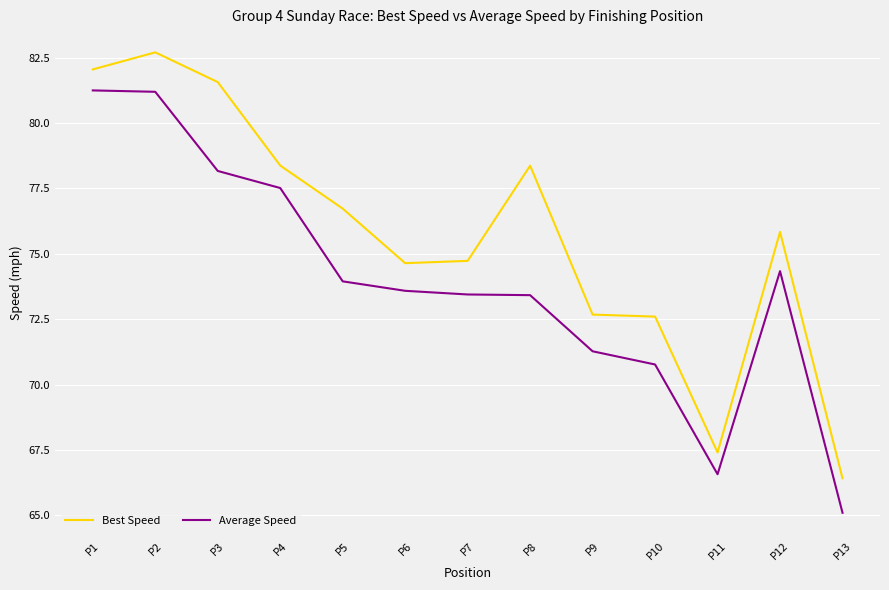

True or false: Best Speed and Average Speed cross at least once.

False